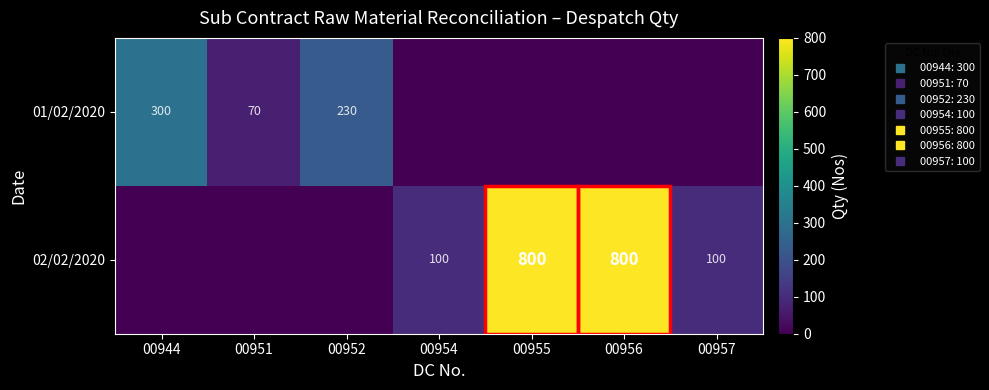

What is the difference between the second highest and minimum values in the 02/02/2020 series?

800